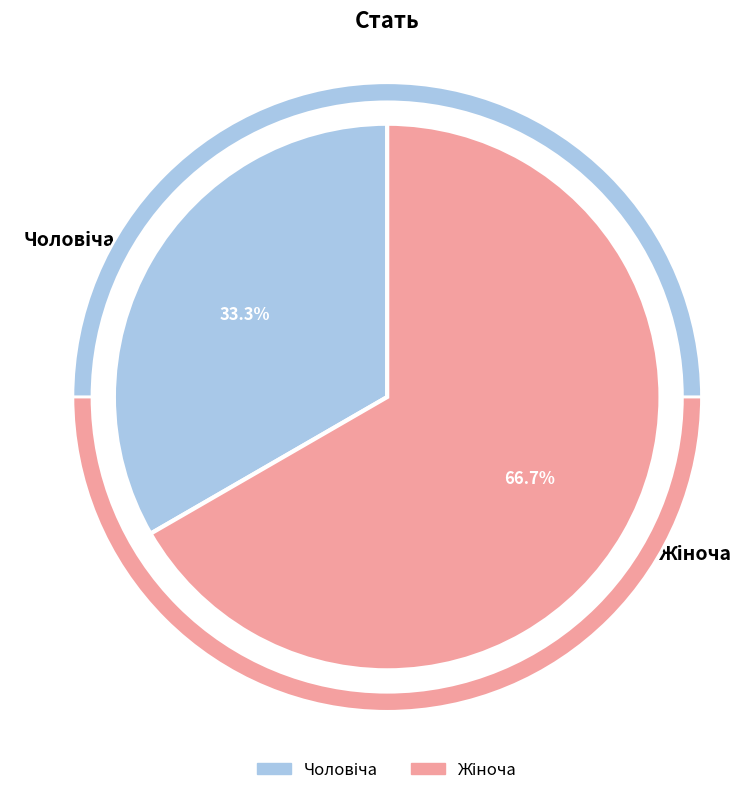

To the nearest percent, what is the combined percentage of Жіноча and Чоловіча?

100%